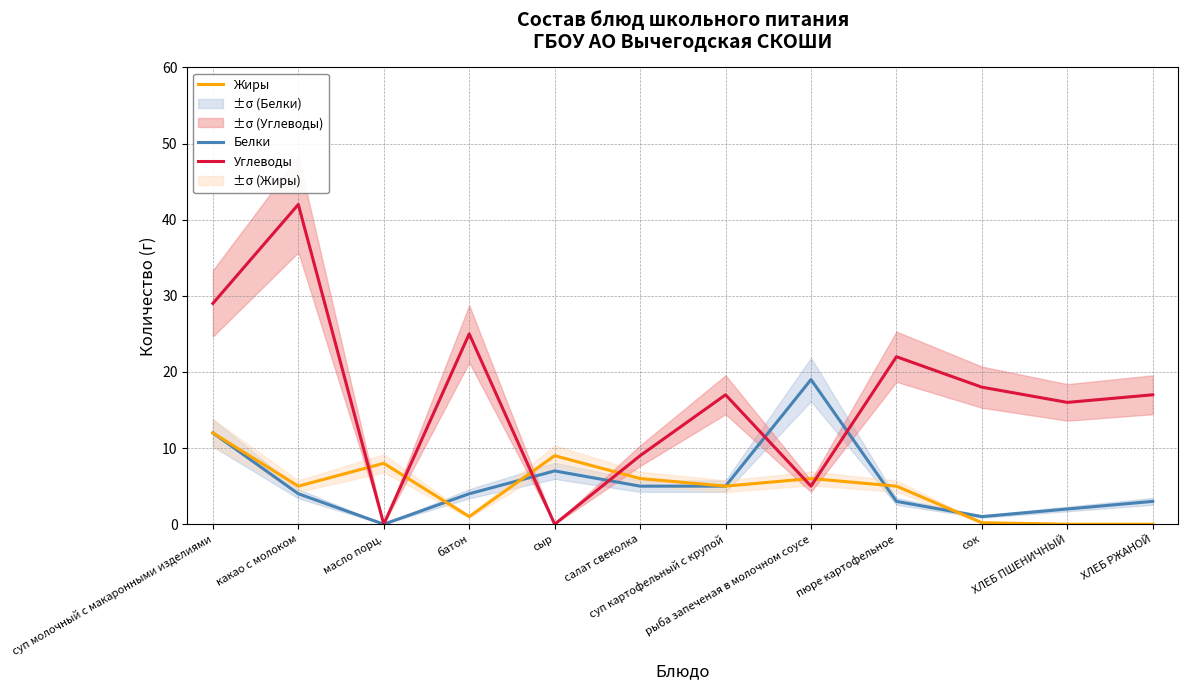

How many data points does each series have?

12